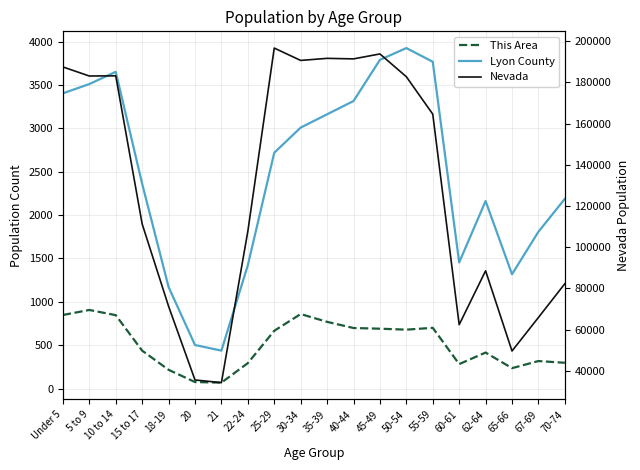

How many lines are shown in the chart?

3